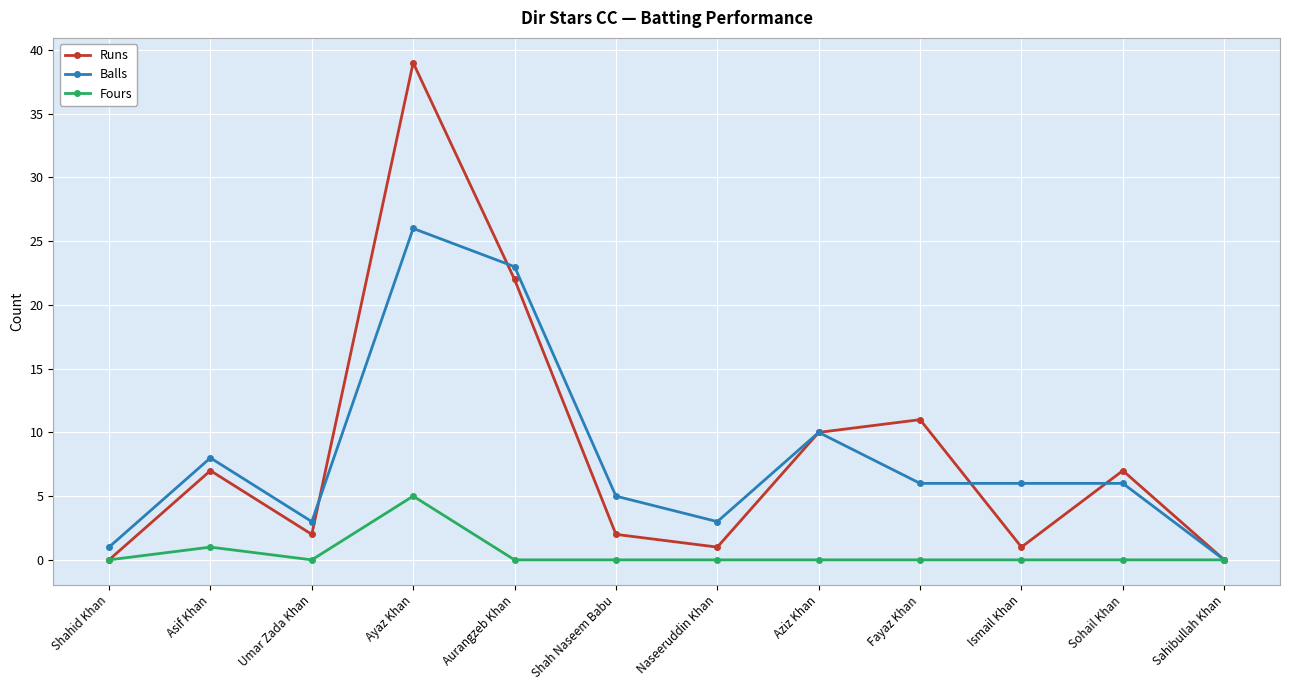

What is the value of the Balls point at the 4th from the left?

26